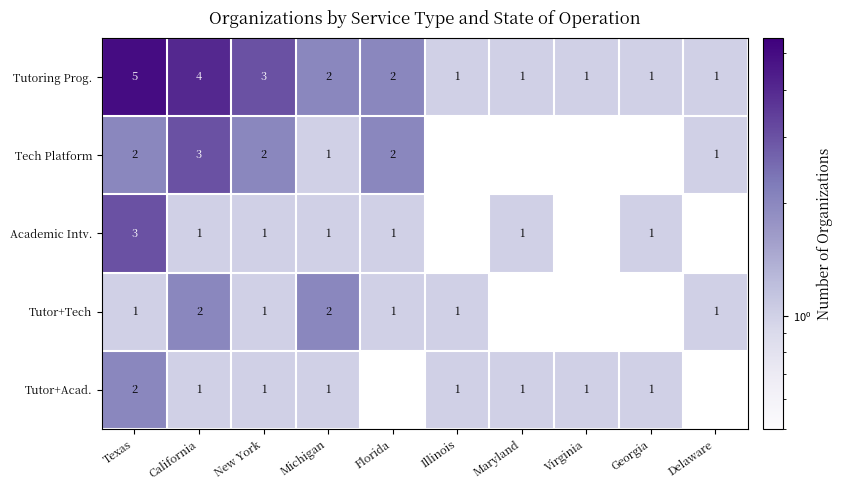

True or false: Tech Platform has a value of 1 at Delaware.

True